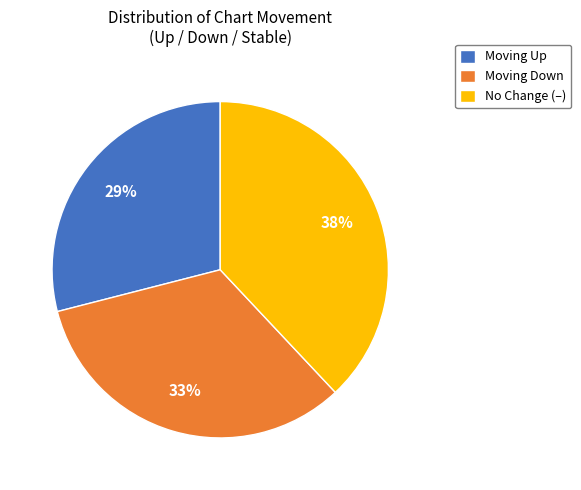

Does any single category account for the majority?

No